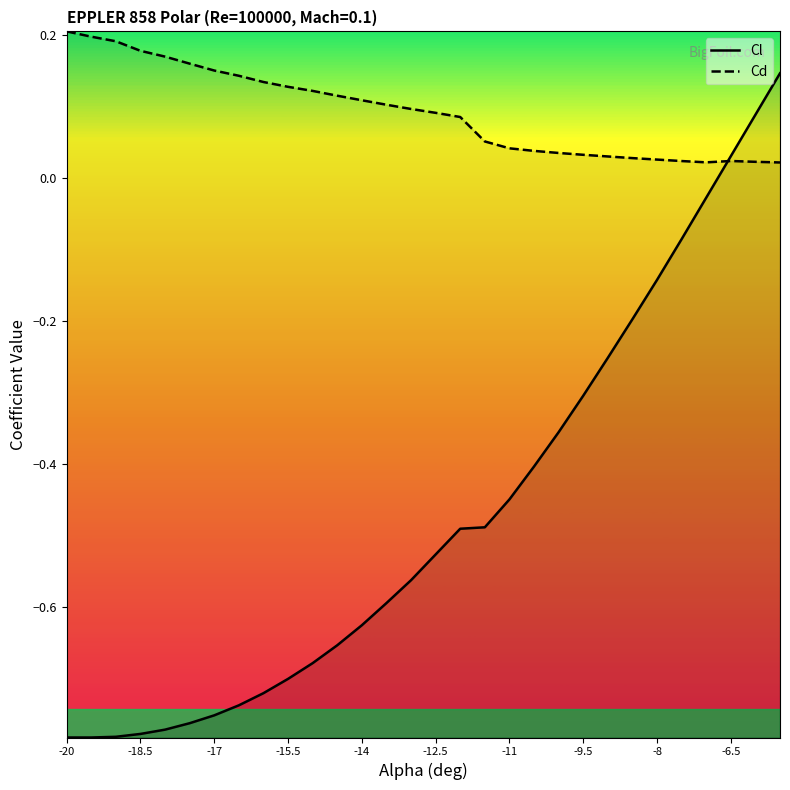

What is the sum of all Cd values?

2.8